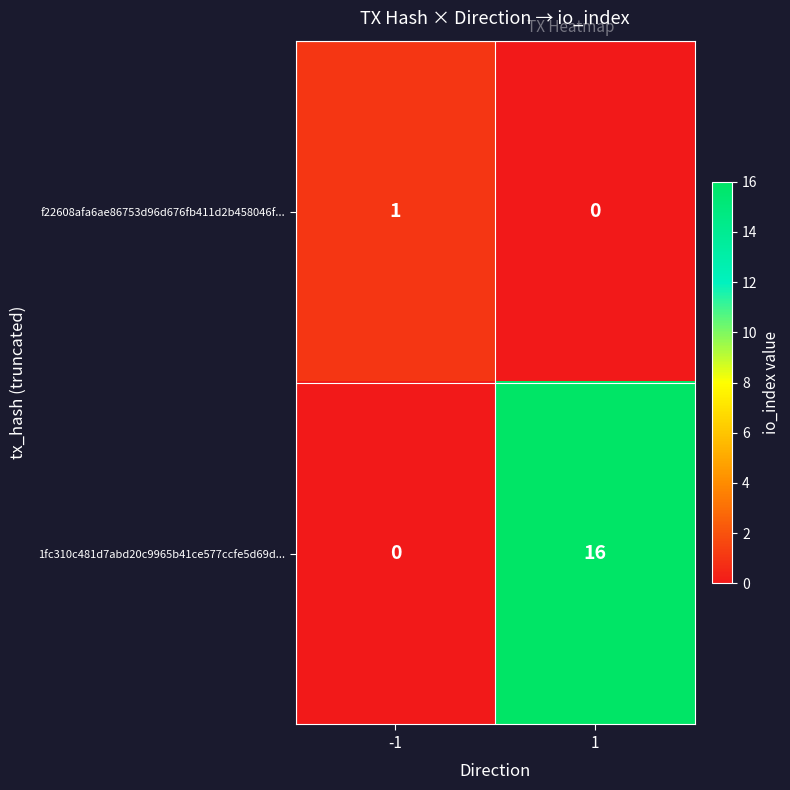

Which category has the highest value across all series?

1